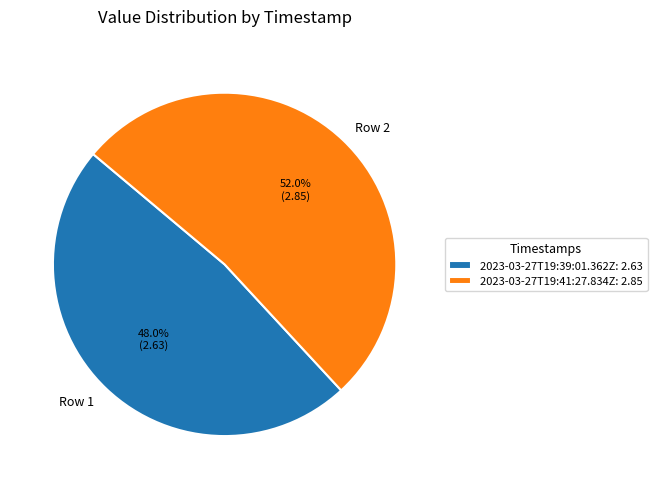

Is it true that 2023-03-27T19:41:27.834Z is 52% of the pie?

True